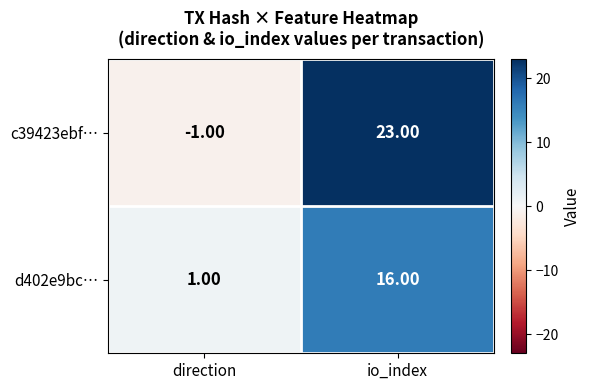

What is the average value of the d402e9bc… series?

8